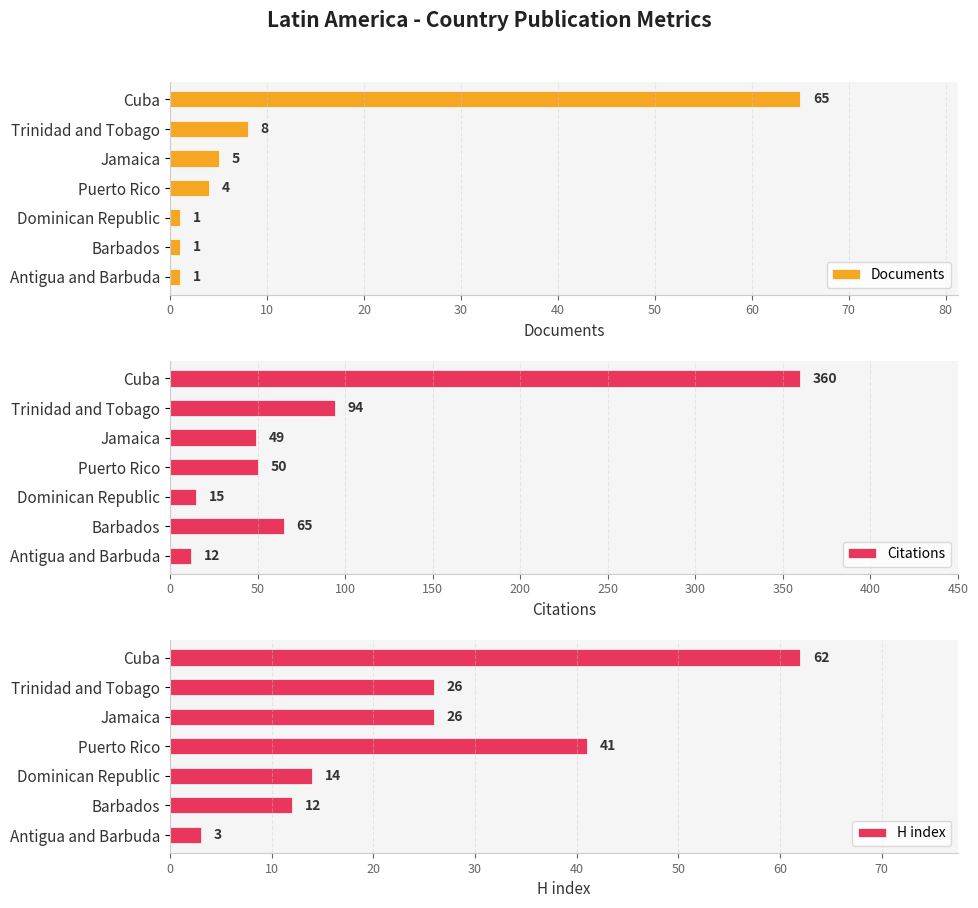

What is the sum of all Citations values?

645